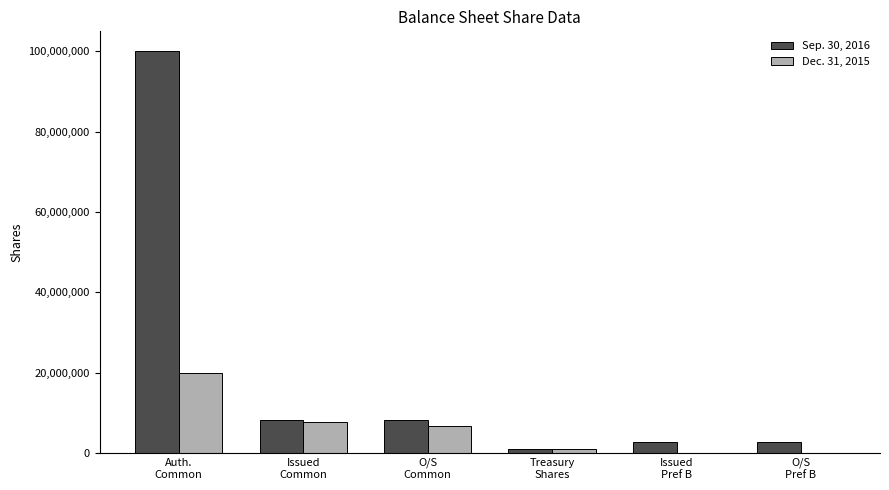

What is the maximum value shown in the chart?

100000000